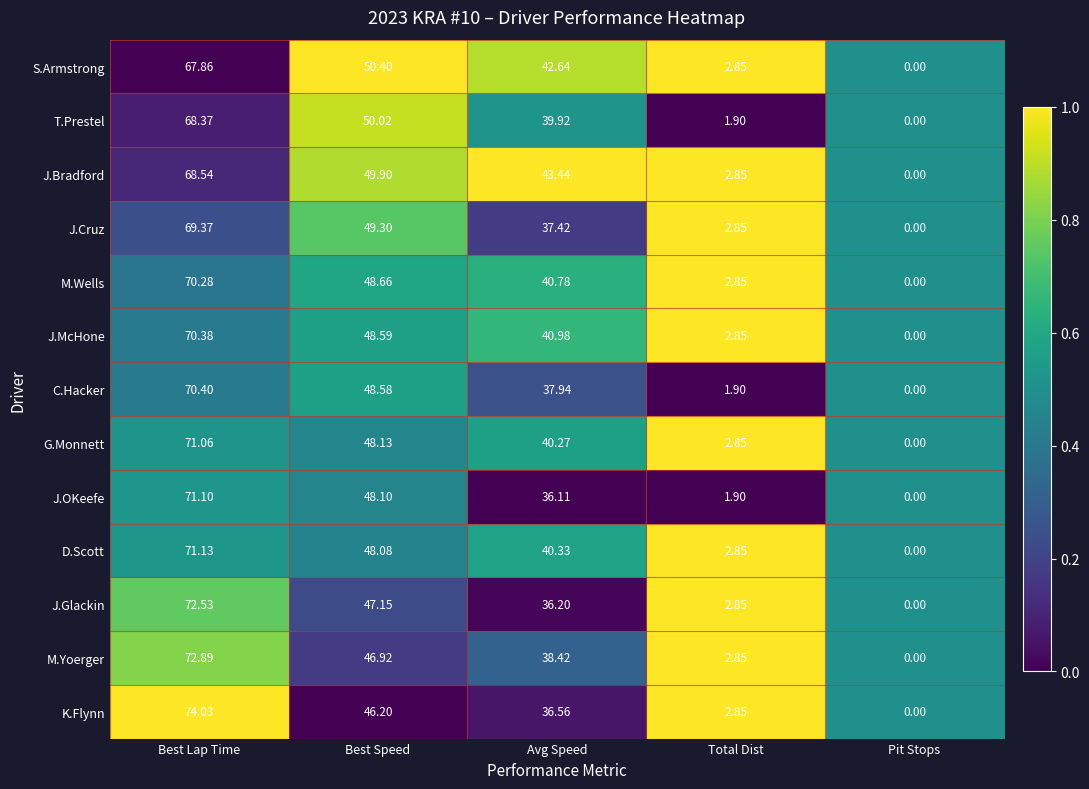

Which label corresponds to the largest value in the chart?

Best Lap Time